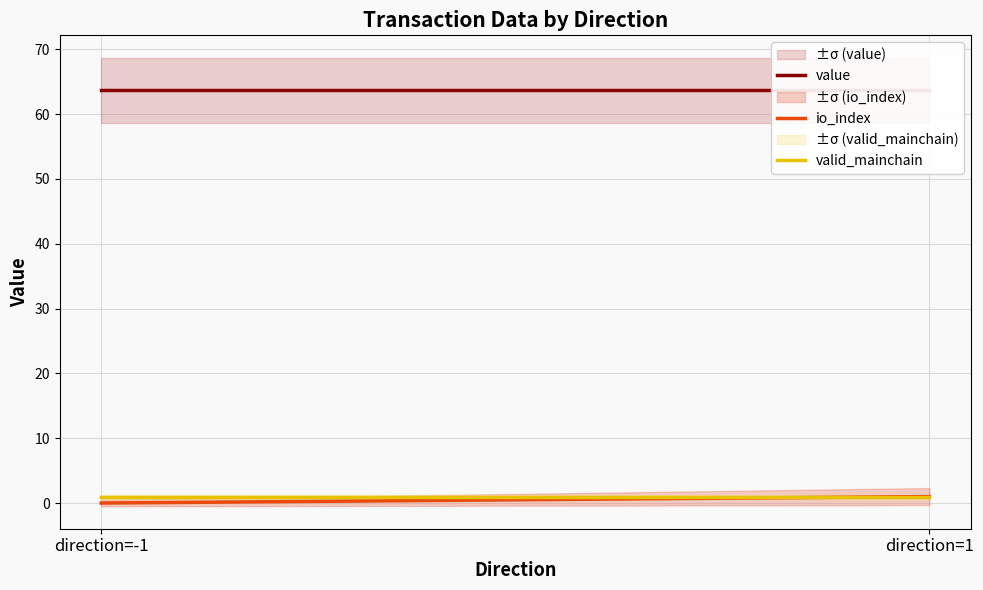

At how many categories does at least one series exceed 45?

2